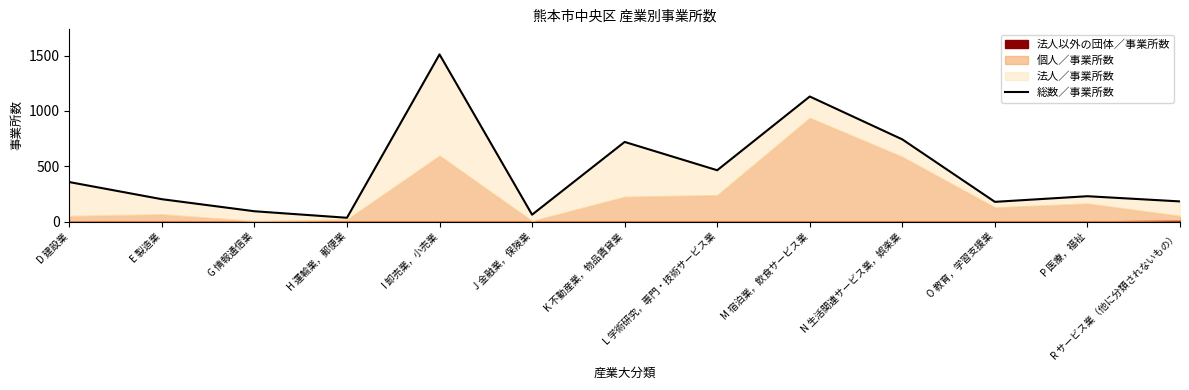

What is the difference between the second highest and minimum values?

1097